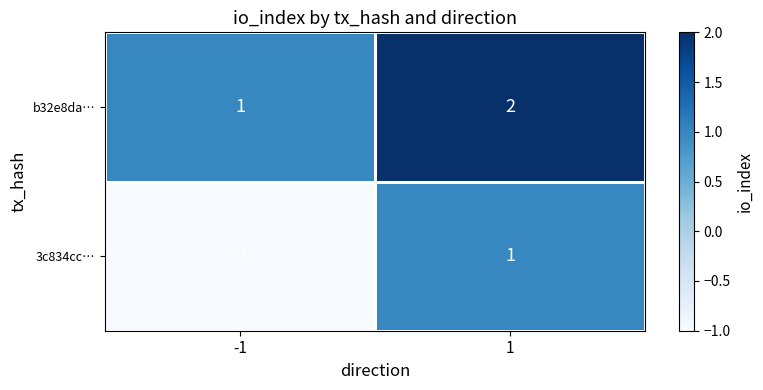

Rank the series by their average value, from lowest to highest.

3c834cc…, b32e8da…